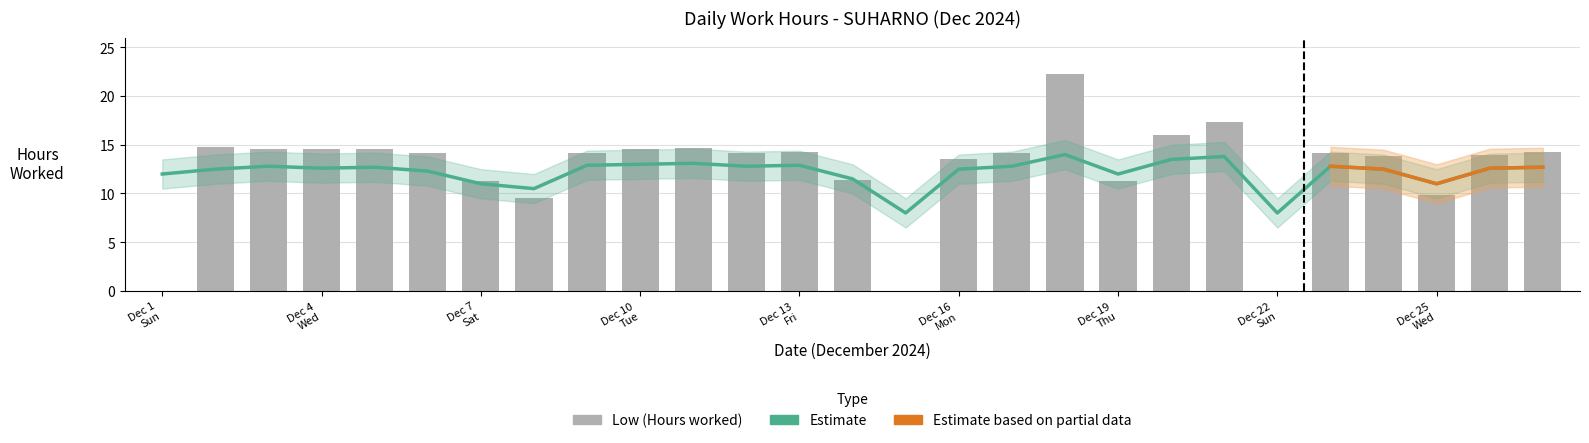

How many data points in Estimate are less than 12?

6